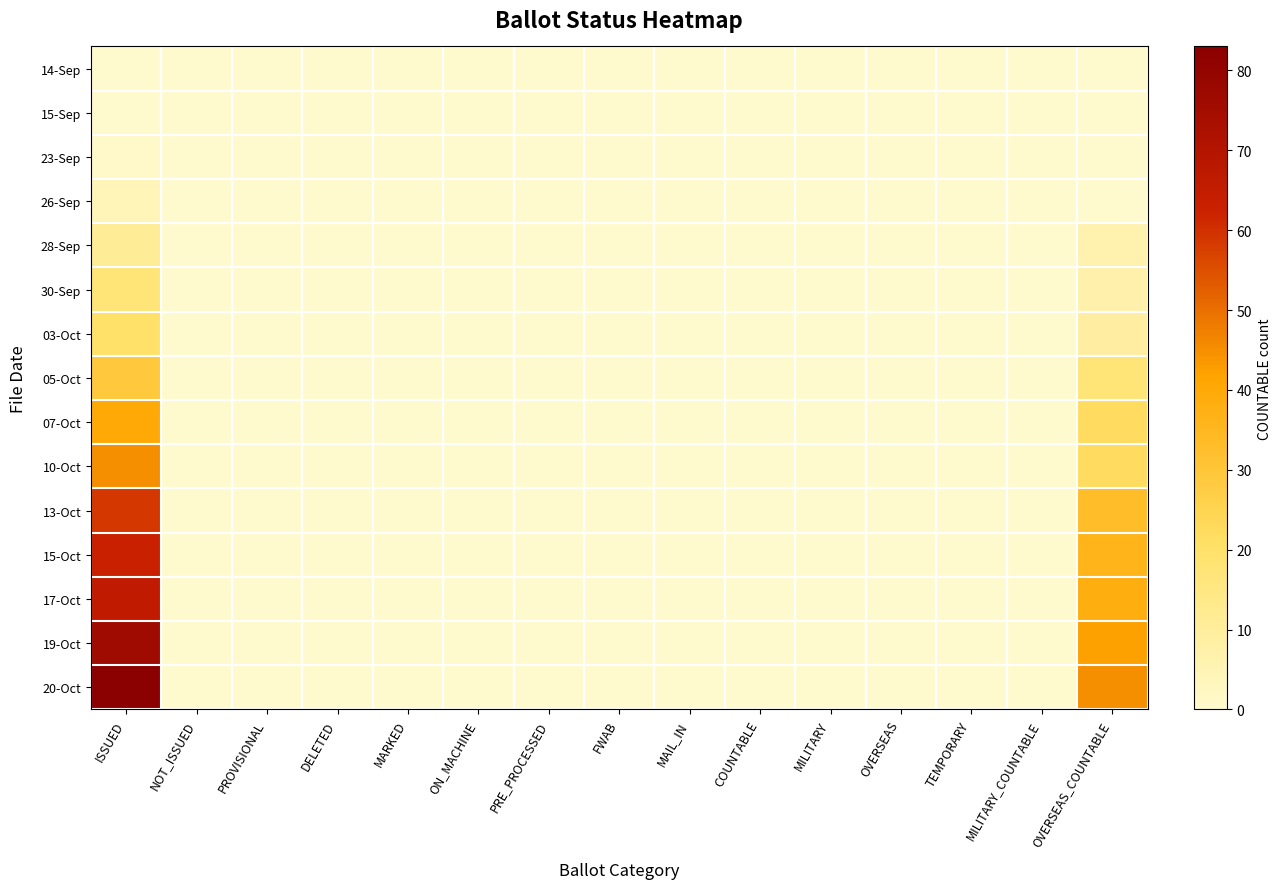

Reading left to right, list all the values displayed in this chart.

14-Sep: ISSUED=0	NOT_ISSUED=0	PROVISIONAL=0	DELETED=0	MARKED=0	ON_MACHINE=0	PRE_PROCESSED=0	FWAB=0	MAIL_IN=0	COUNTABLE=0	MILITARY=0	OVERSEAS=0	TEMPORARY=0	MILITARY_COUNTABLE=0	OVERSEAS_COUNTABLE=0
15-Sep: ISSUED=0	NOT_ISSUED=0	PROVISIONAL=0	DELETED=0	MARKED=0	ON_MACHINE=0	PRE_PROCESSED=0	FWAB=0	MAIL_IN=0	COUNTABLE=0	MILITARY=0	OVERSEAS=0	TEMPORARY=0	MILITARY_COUNTABLE=0	OVERSEAS_COUNTABLE=0
23-Sep: ISSUED=1	NOT_ISSUED=0	PROVISIONAL=0	DELETED=0	MARKED=0	ON_MACHINE=0	PRE_PROCESSED=0	FWAB=0	MAIL_IN=0	COUNTABLE=0	MILITARY=0	OVERSEAS=0	TEMPORARY=0	MILITARY_COUNTABLE=0	OVERSEAS_COUNTABLE=0
26-Sep: ISSUED=4	NOT_ISSUED=0	PROVISIONAL=0	DELETED=0	MARKED=0	ON_MACHINE=0	PRE_PROCESSED=0	FWAB=0	MAIL_IN=0	COUNTABLE=0	MILITARY=0	OVERSEAS=0	TEMPORARY=0	MILITARY_COUNTABLE=0	OVERSEAS_COUNTABLE=0
28-Sep: ISSUED=11	NOT_ISSUED=0	PROVISIONAL=0	DELETED=0	MARKED=0	ON_MACHINE=0	PRE_PROCESSED=0	FWAB=0	MAIL_IN=0	COUNTABLE=0	MILITARY=0	OVERSEAS=0	TEMPORARY=0	MILITARY_COUNTABLE=0	OVERSEAS_COUNTABLE=6
30-Sep: ISSUED=17	NOT_ISSUED=0	PROVISIONAL=0	DELETED=0	MARKED=0	ON_MACHINE=0	PRE_PROCESSED=0	FWAB=0	MAIL_IN=0	COUNTABLE=0	MILITARY=0	OVERSEAS=0	TEMPORARY=0	MILITARY_COUNTABLE=0	OVERSEAS_COUNTABLE=7
03-Oct: ISSUED=20	NOT_ISSUED=0	PROVISIONAL=0	DELETED=0	MARKED=0	ON_MACHINE=0	PRE_PROCESSED=0	FWAB=0	MAIL_IN=0	COUNTABLE=0	MILITARY=0	OVERSEAS=0	TEMPORARY=0	MILITARY_COUNTABLE=0	OVERSEAS_COUNTABLE=9
05-Oct: ISSUED=29	NOT_ISSUED=0	PROVISIONAL=0	DELETED=0	MARKED=0	ON_MACHINE=0	PRE_PROCESSED=0	FWAB=0	MAIL_IN=0	COUNTABLE=0	MILITARY=0	OVERSEAS=0	TEMPORARY=0	MILITARY_COUNTABLE=0	OVERSEAS_COUNTABLE=17
07-Oct: ISSUED=40	NOT_ISSUED=0	PROVISIONAL=0	DELETED=0	MARKED=0	ON_MACHINE=0	PRE_PROCESSED=0	FWAB=0	MAIL_IN=0	COUNTABLE=0	MILITARY=0	OVERSEAS=0	TEMPORARY=0	MILITARY_COUNTABLE=0	OVERSEAS_COUNTABLE=22
10-Oct: ISSUED=45	NOT_ISSUED=0	PROVISIONAL=0	DELETED=0	MARKED=0	ON_MACHINE=0	PRE_PROCESSED=0	FWAB=0	MAIL_IN=0	COUNTABLE=0	MILITARY=0	OVERSEAS=0	TEMPORARY=0	MILITARY_COUNTABLE=0	OVERSEAS_COUNTABLE=22
13-Oct: ISSUED=59	NOT_ISSUED=0	PROVISIONAL=0	DELETED=0	MARKED=0	ON_MACHINE=0	PRE_PROCESSED=0	FWAB=0	MAIL_IN=0	COUNTABLE=0	MILITARY=0	OVERSEAS=0	TEMPORARY=0	MILITARY_COUNTABLE=0	OVERSEAS_COUNTABLE=33
15-Oct: ISSUED=63	NOT_ISSUED=0	PROVISIONAL=0	DELETED=0	MARKED=0	ON_MACHINE=0	PRE_PROCESSED=0	FWAB=0	MAIL_IN=0	COUNTABLE=0	MILITARY=0	OVERSEAS=0	TEMPORARY=0	MILITARY_COUNTABLE=0	OVERSEAS_COUNTABLE=36
17-Oct: ISSUED=66	NOT_ISSUED=0	PROVISIONAL=0	DELETED=0	MARKED=0	ON_MACHINE=0	PRE_PROCESSED=0	FWAB=0	MAIL_IN=0	COUNTABLE=0	MILITARY=0	OVERSEAS=0	TEMPORARY=0	MILITARY_COUNTABLE=0	OVERSEAS_COUNTABLE=38
19-Oct: ISSUED=76	NOT_ISSUED=0	PROVISIONAL=0	DELETED=0	MARKED=0	ON_MACHINE=0	PRE_PROCESSED=0	FWAB=0	MAIL_IN=0	COUNTABLE=0	MILITARY=0	OVERSEAS=0	TEMPORARY=0	MILITARY_COUNTABLE=0	OVERSEAS_COUNTABLE=42
20-Oct: ISSUED=83	NOT_ISSUED=0	PROVISIONAL=0	DELETED=0	MARKED=0	ON_MACHINE=0	PRE_PROCESSED=0	FWAB=0	MAIL_IN=0	COUNTABLE=0	MILITARY=0	OVERSEAS=0	TEMPORARY=0	MILITARY_COUNTABLE=0	OVERSEAS_COUNTABLE=45